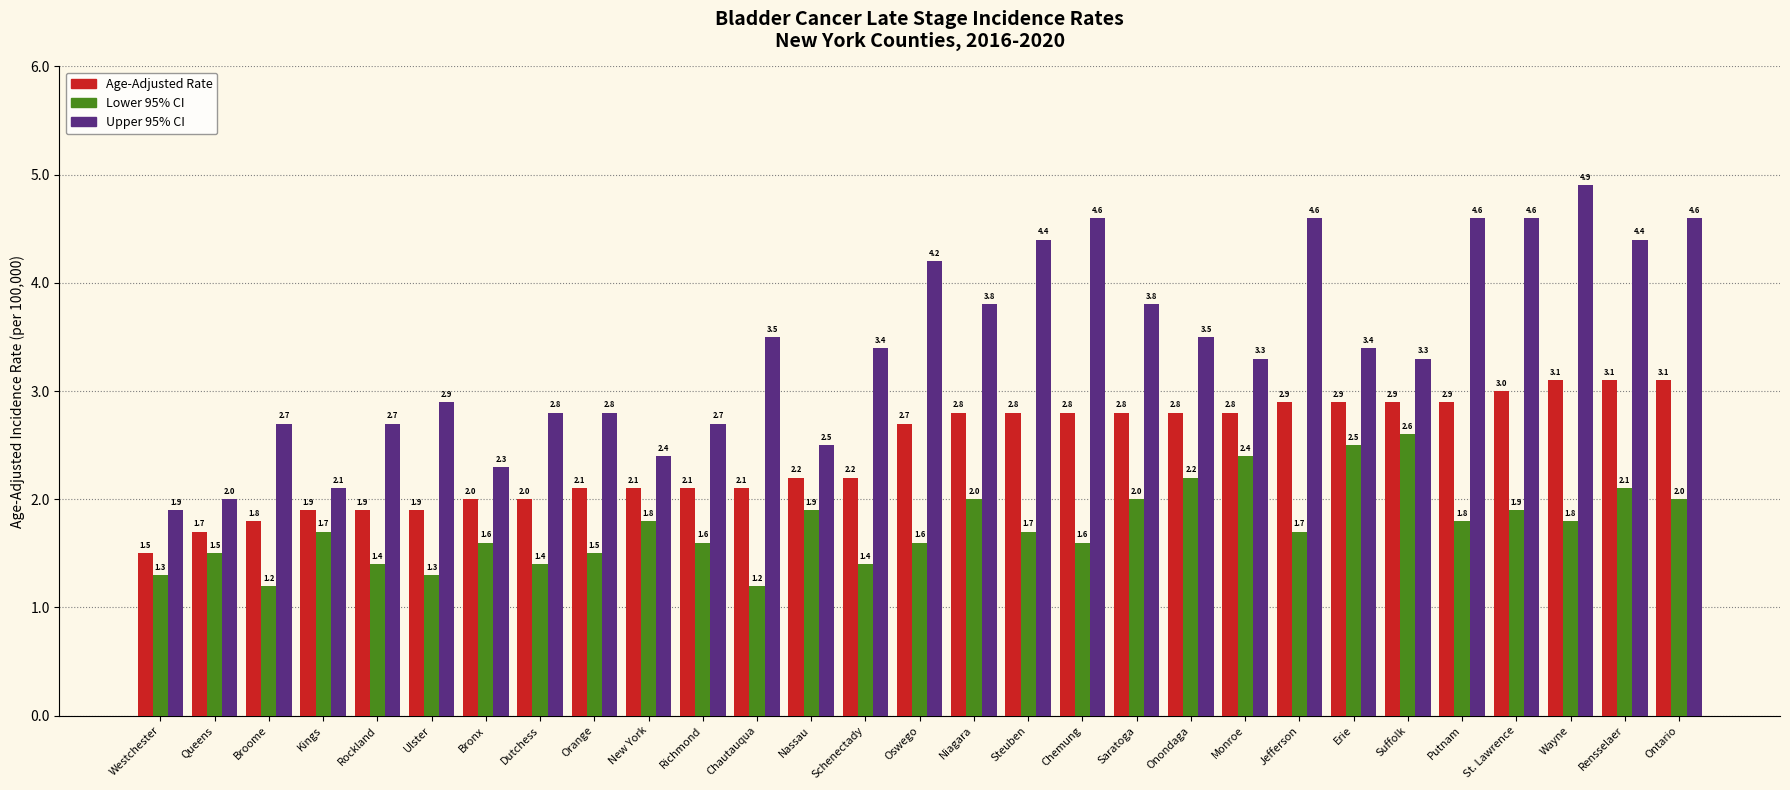

At which label does Upper 95% CI reach its minimum?

Westchester